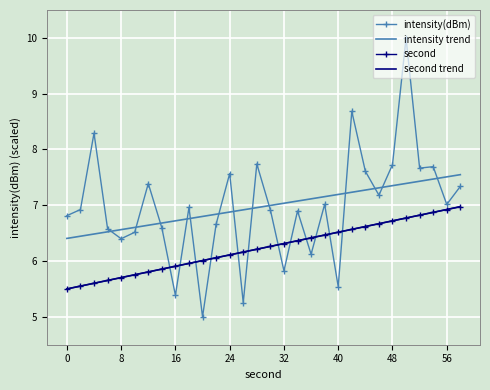

Is this an area chart (filled region under the line)?

No